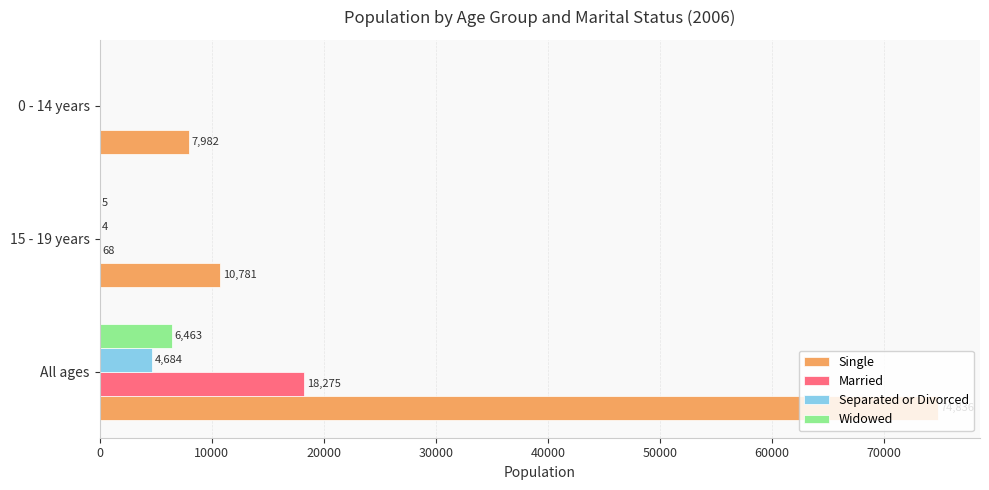

The value of Separated or Divorced at 0 - 14 years is 0. True or false?

True